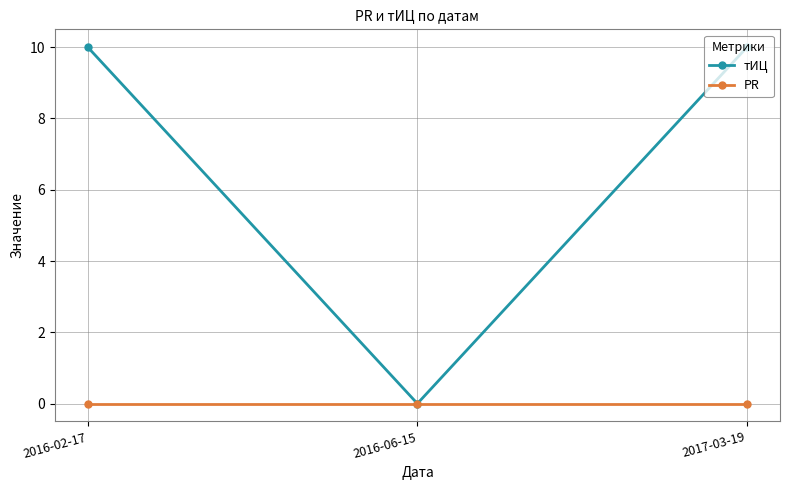

What are all the series names shown in the legend?

тИЦ, PR